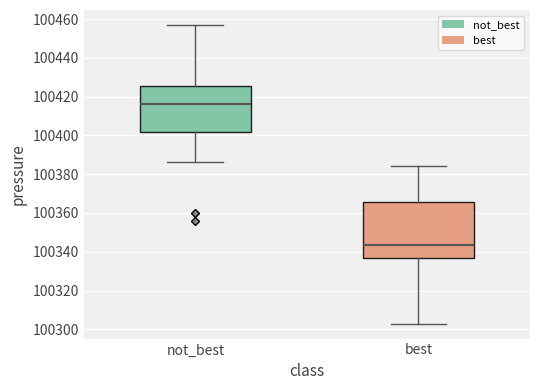

Where is the upper edge of the box for not_best on the y-axis? The values are not printed on the chart, so give them approximately, as read against the axis.

100426